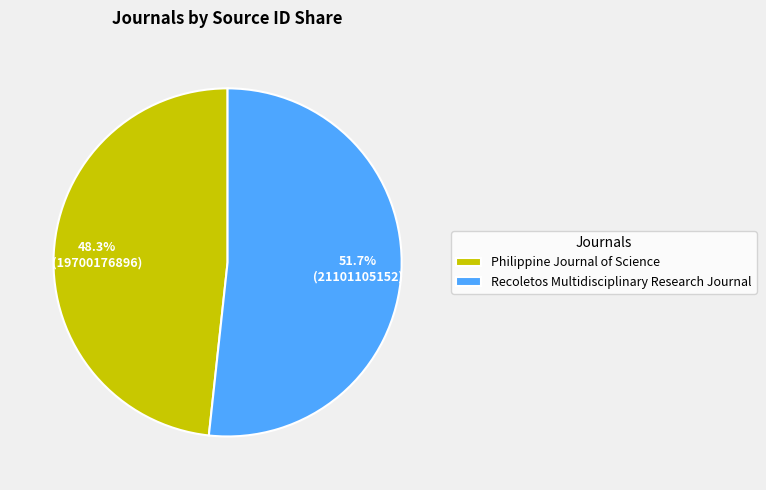

To the nearest percent, what portion does Philippine Journal of Science represent?

48%